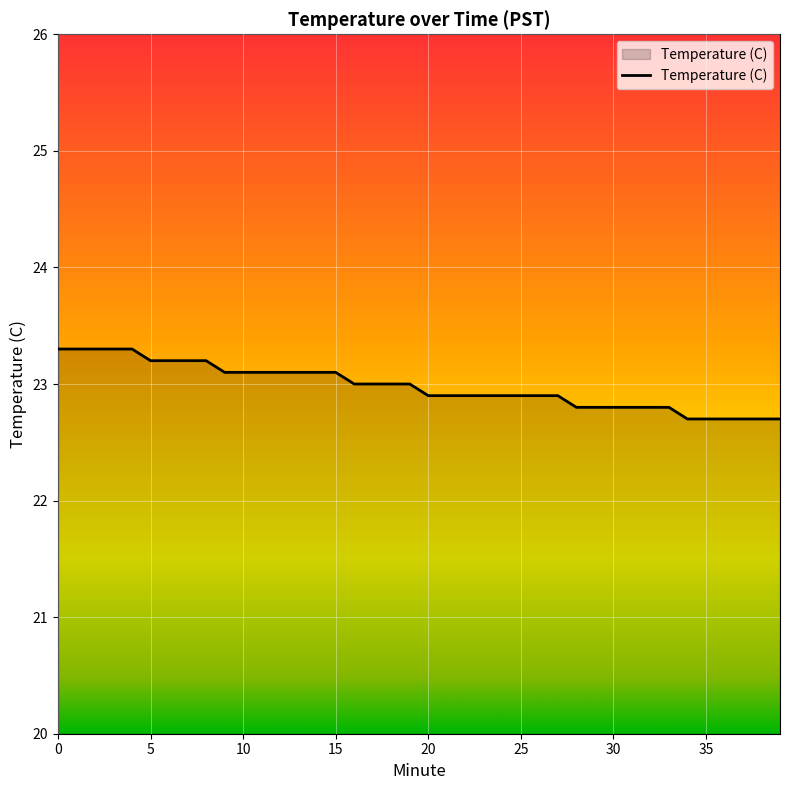

What is the maximum value shown in the chart?

23.3